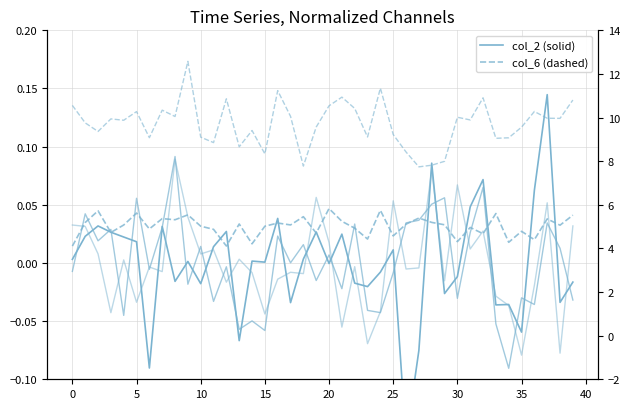

The value of col_6 (secondary) at 24 is 5.7. True or false?

True